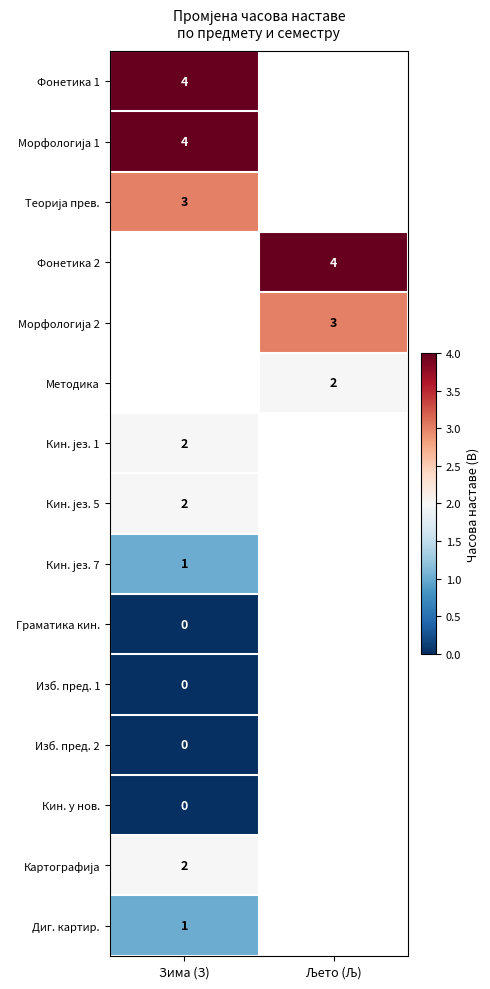

Is the value of Фонетика 1 at Зима (З) greater than the value of Морфологија 1 at Зима (З)?

No